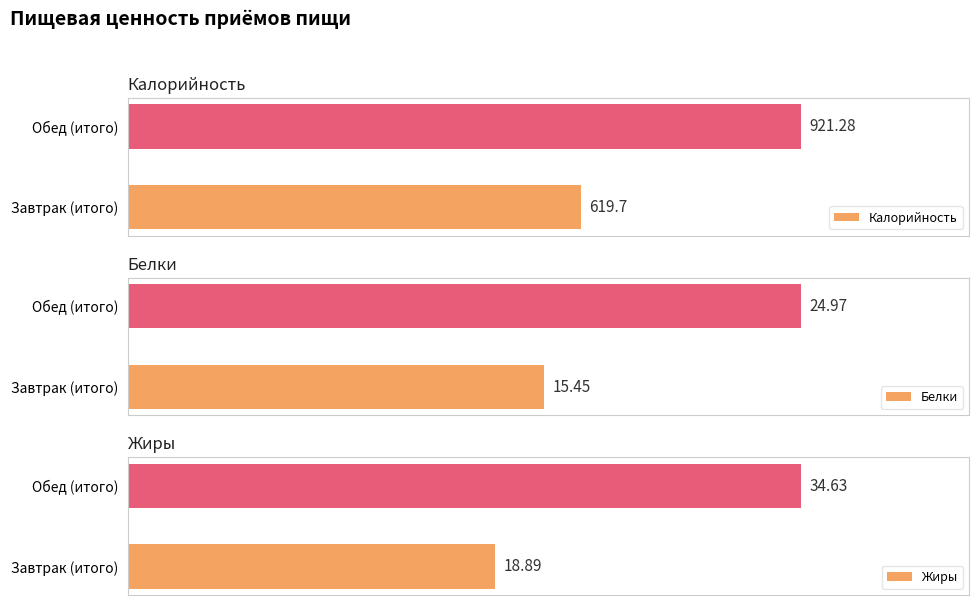

Rank the series by their maximum value, from highest to lowest.

Калорийность, Жиры, Белки